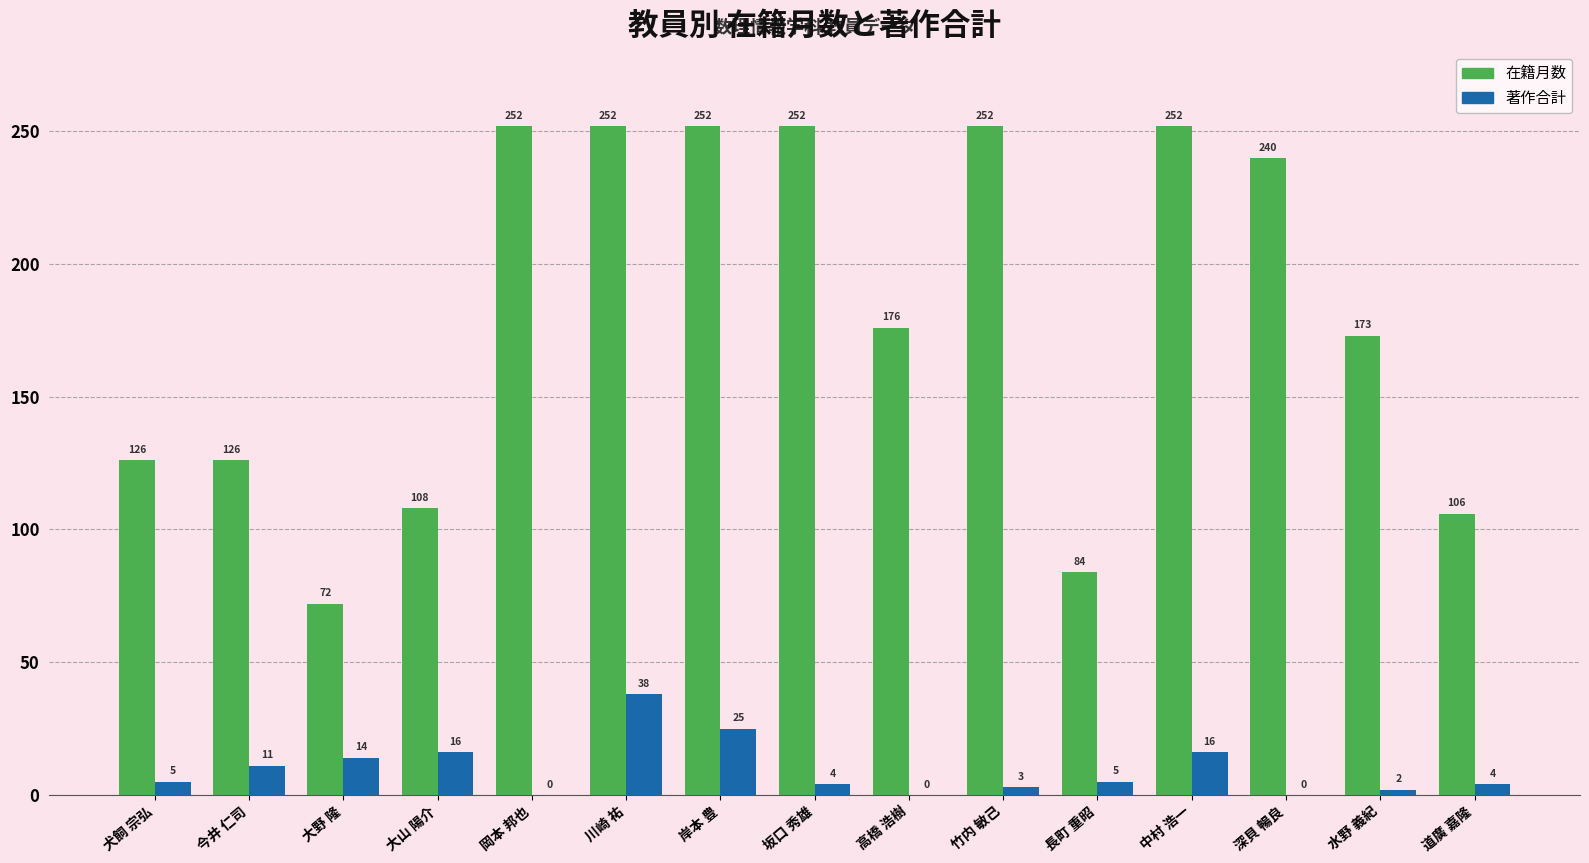

Is it true that 在籍月数 equals 252 at 岡本 邦也?

True